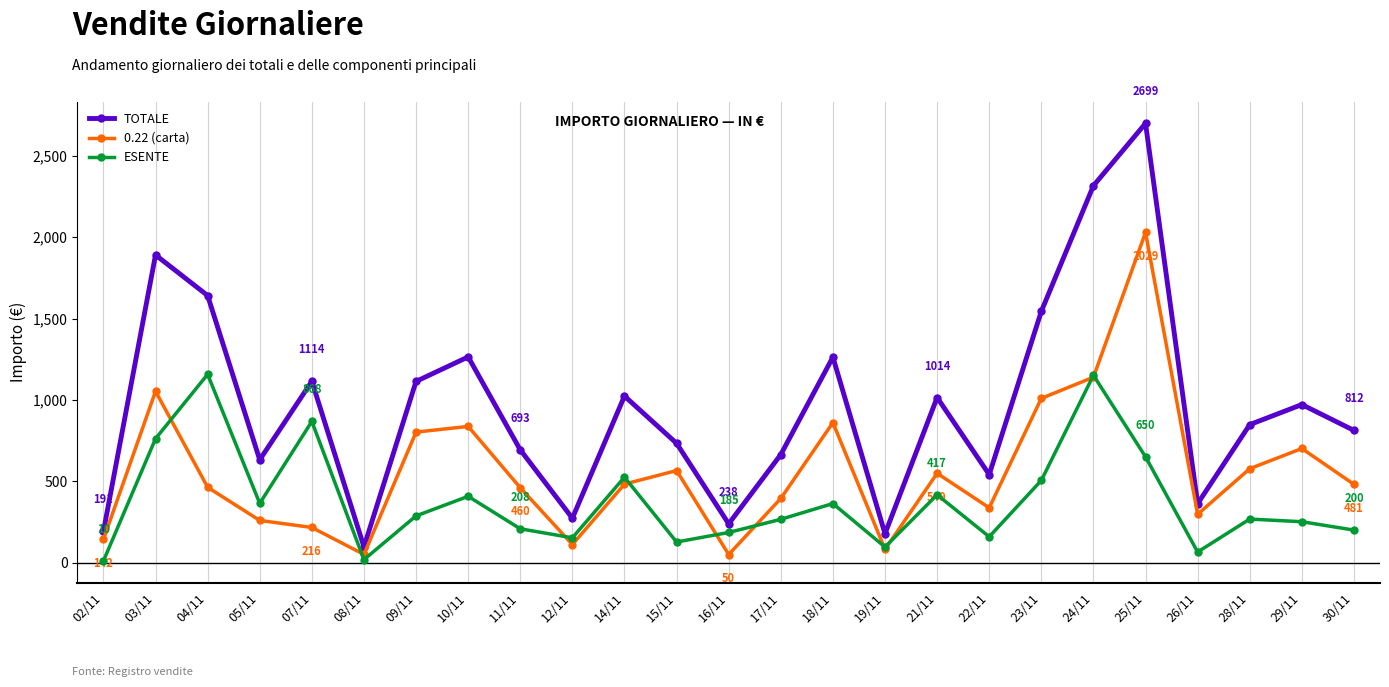

At which category is the sum across all series the highest?

25/11